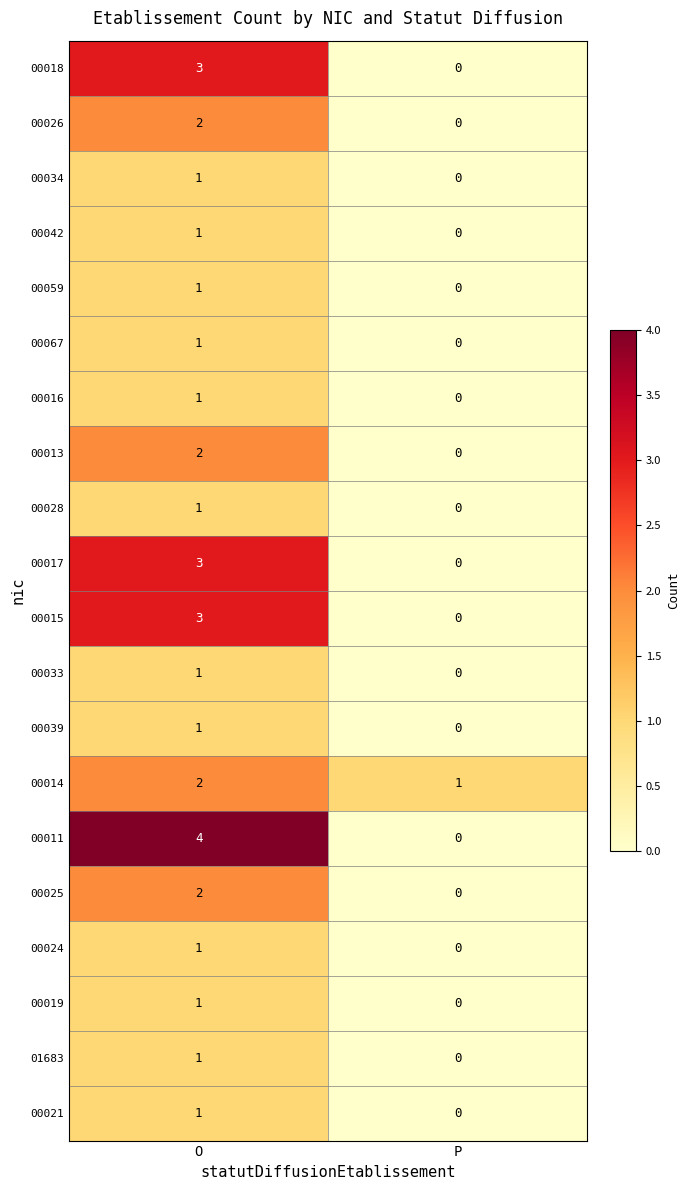

How many categories are shown in the chart?

2